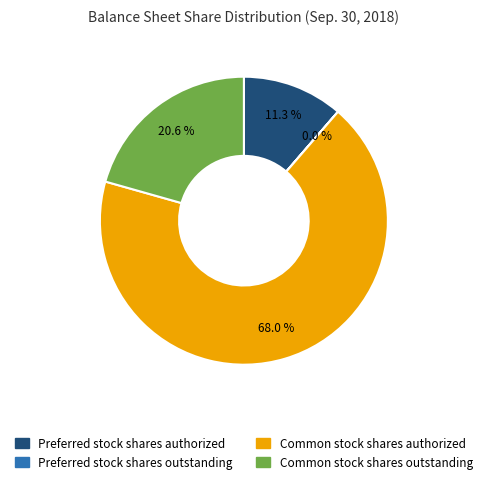

What percentage do Preferred stock shares authorized and Common stock shares authorized together represent?

79.4%